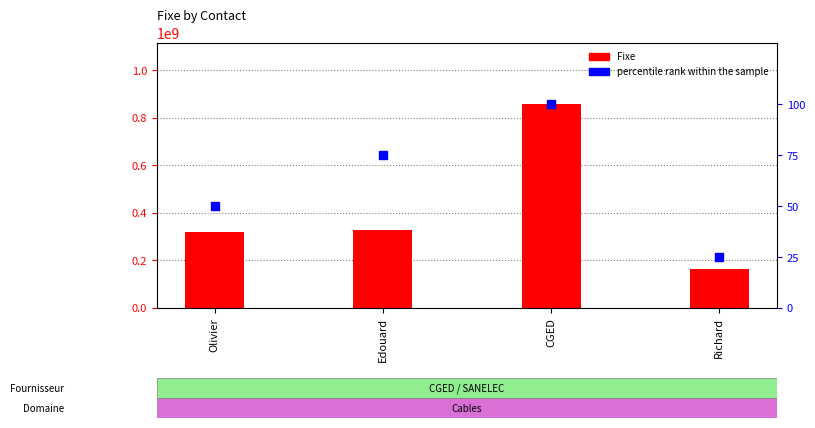

At which category is the sum across all series the highest?

CGED